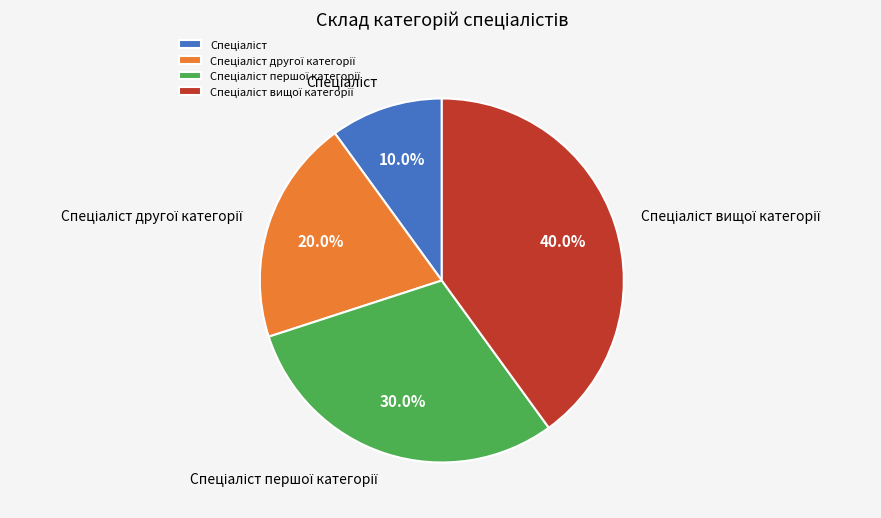

How many slices are in this pie chart?

4